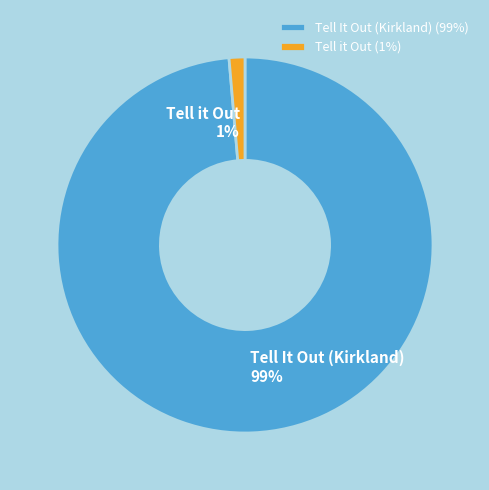

To the nearest percent, what is the combined percentage of Tell it Out and Tell It Out (Kirkland)?

100%